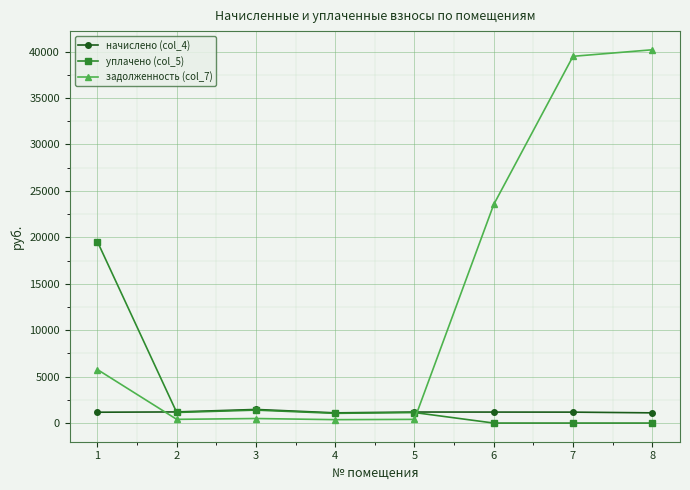

List the series in order of their peak value, highest first.

задолженность (col_7), уплачено (col_5), начислено (col_4)